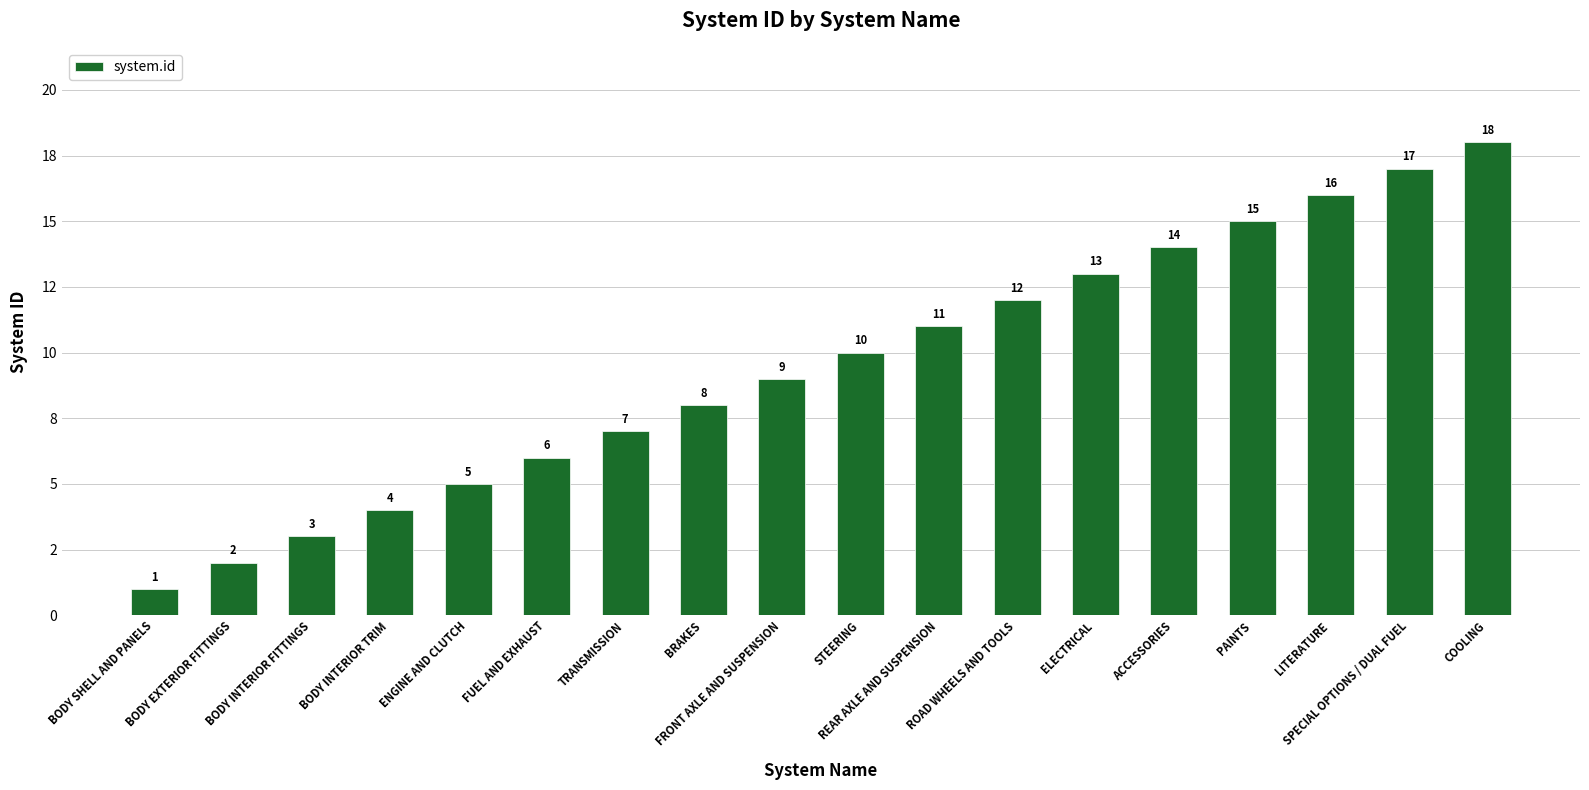

List the labels in order of value, smallest first.

BODY SHELL AND PANELS, BODY EXTERIOR FITTINGS, BODY INTERIOR FITTINGS, BODY INTERIOR TRIM, ENGINE AND CLUTCH, FUEL AND EXHAUST, TRANSMISSION, BRAKES, FRONT AXLE AND SUSPENSION, STEERING, REAR AXLE AND SUSPENSION, ROAD WHEELS AND TOOLS, ELECTRICAL, ACCESSORIES, PAINTS, LITERATURE, SPECIAL OPTIONS / DUAL FUEL, COOLING